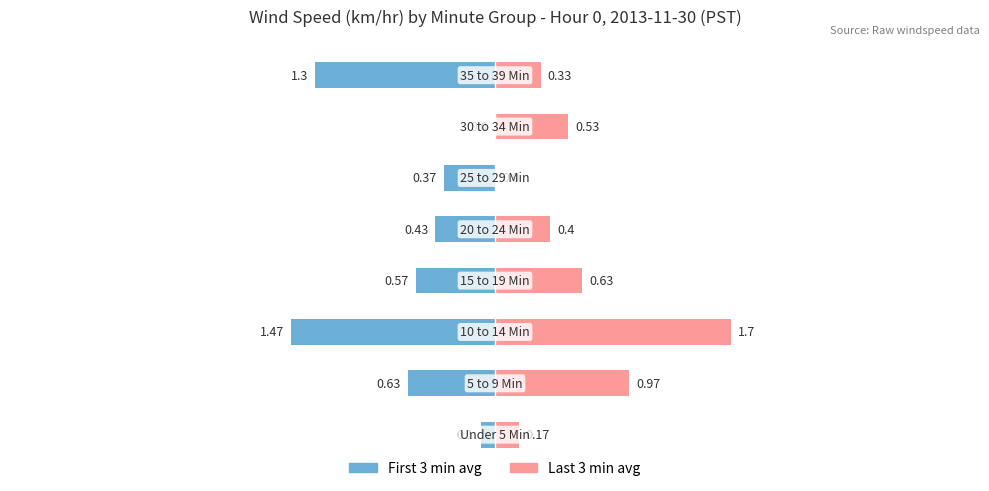

What is the difference between the maximum and minimum values in the Last 3 min avg series?

1.7